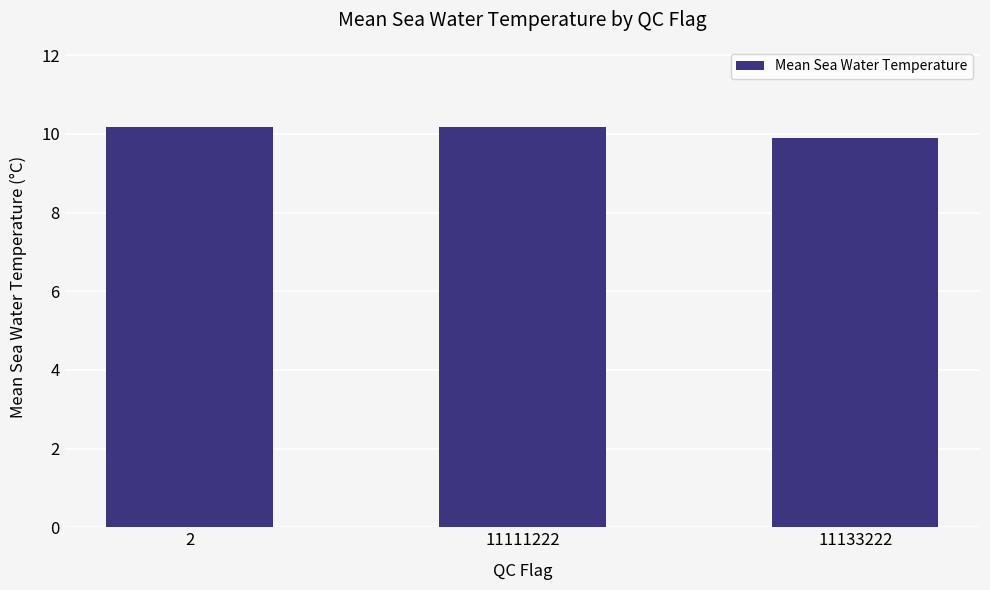

At which category does the chart reach its minimum across all series?

11133222